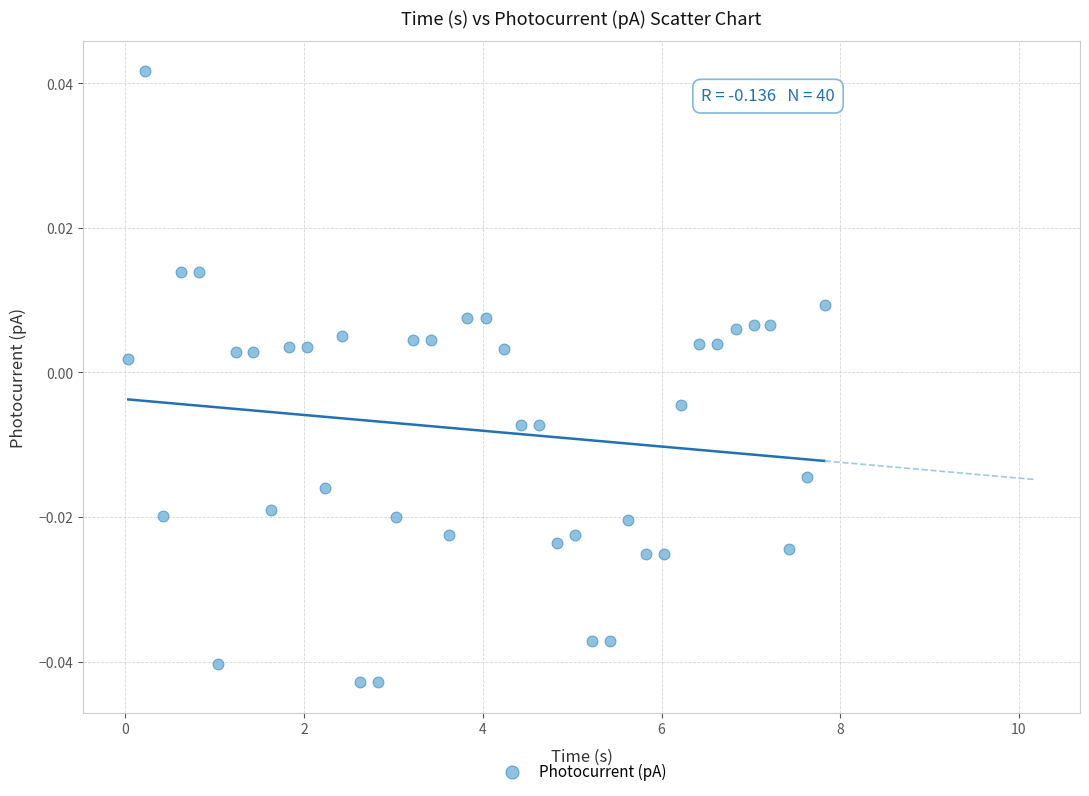

What is the range of X values (max minus min)?

7.8